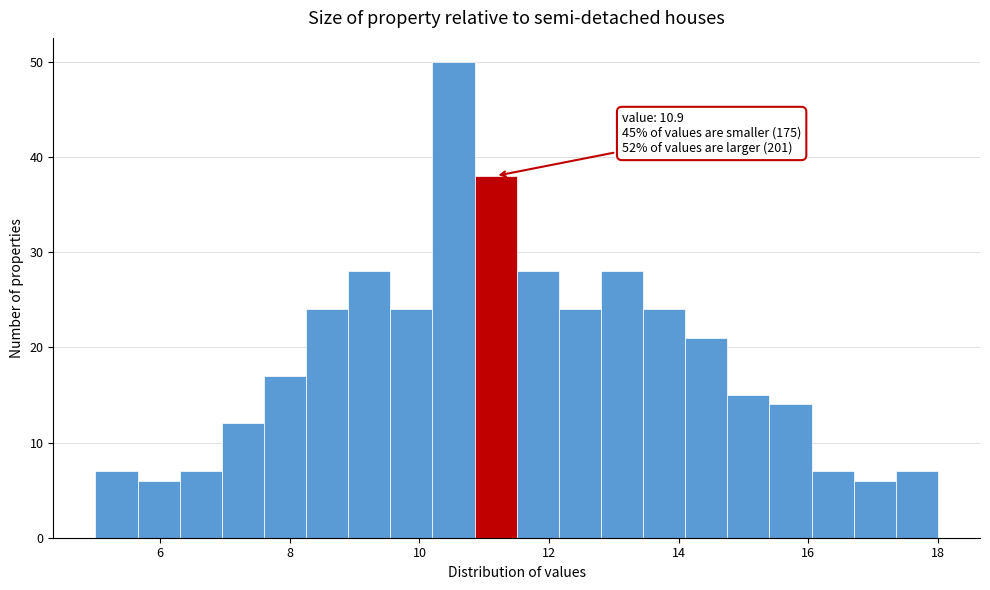

Around what value on the x-axis is the tallest bar? Give the approximate position of its centre, as read against the axis.

10.6